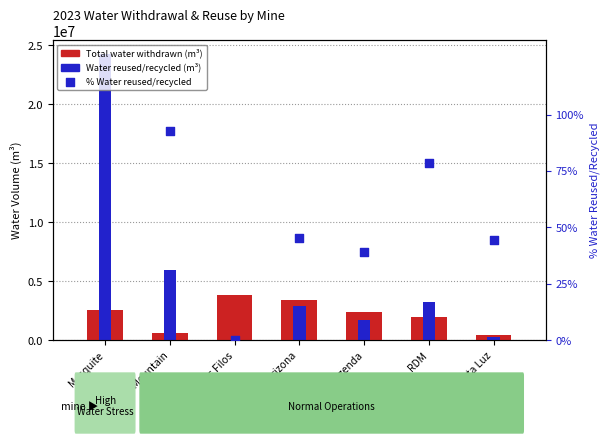

Which series has the widest spread of Y values?

Water reused/recycled (m3)